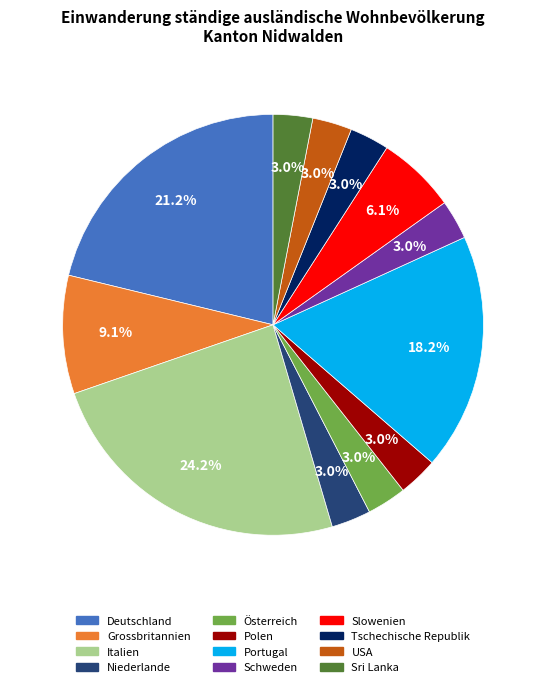

What portion of the pie excludes Italien?

75.8%